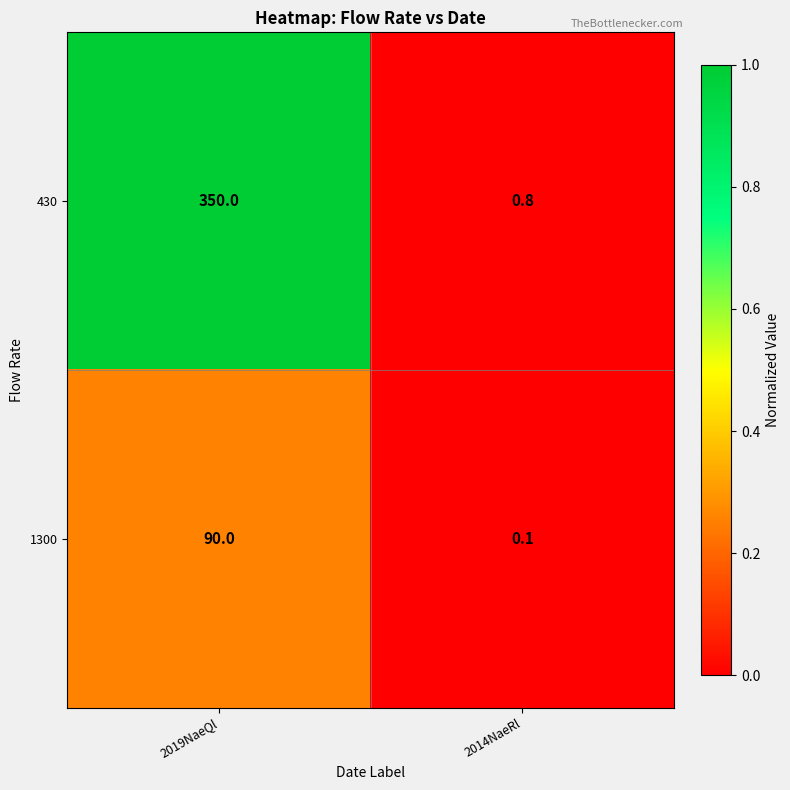

What value does the 430 series have at 2019NaeQl?

350.0